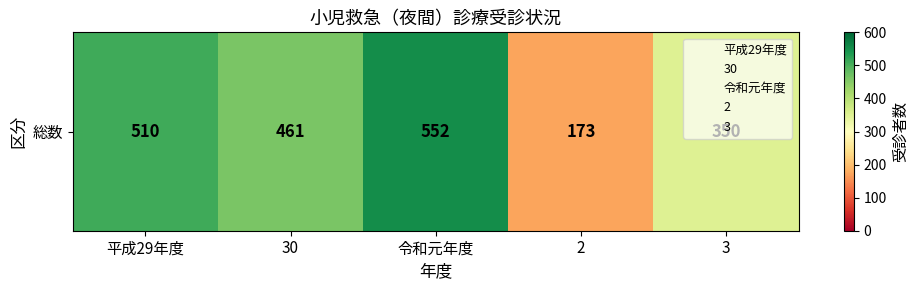

Reading left to right, list all the values displayed in this chart.

510	461	552	173	350